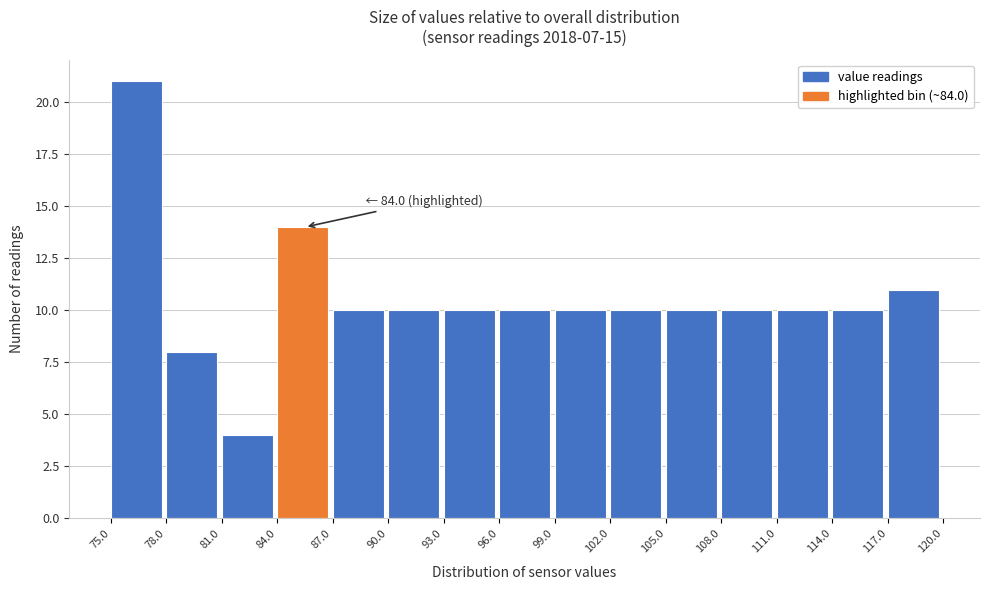

Over which range of the x-axis is the bar tallest?

75.0 to 78.0